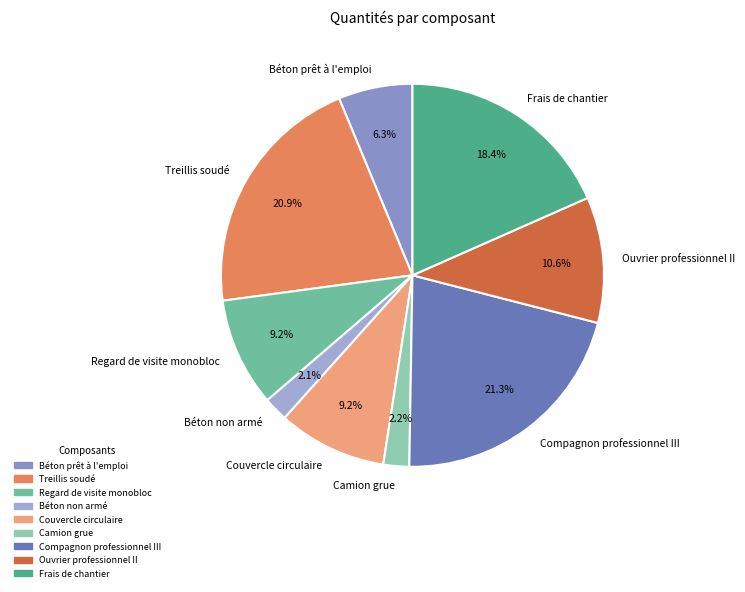

To the nearest percent, what portion does Camion grue represent?

2%